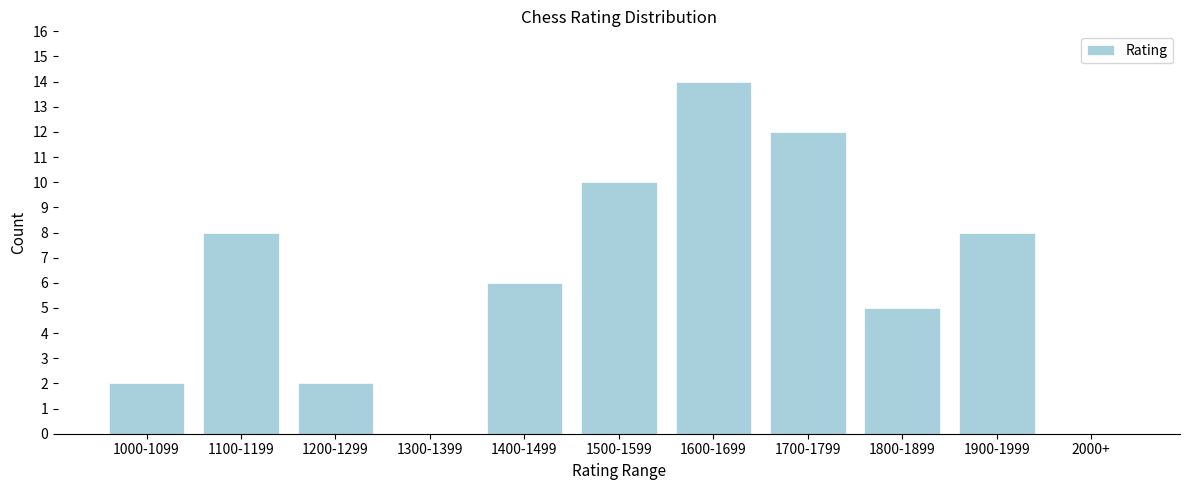

Reading left to right, what are all the values shown in this chart?

1000-1099=2	1100-1199=8	1200-1299=2	1300-1399=0	1400-1499=6	1500-1599=10	1600-1699=14	1700-1799=12	1800-1899=5	1900-1999=8	2000+=0